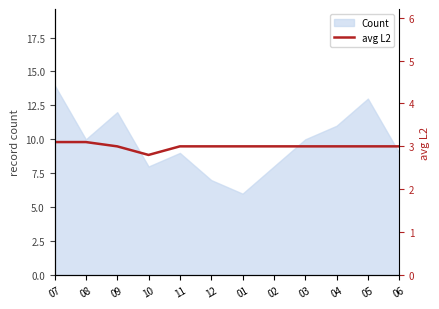

Does the chart display data point markers on the line(s)?

No